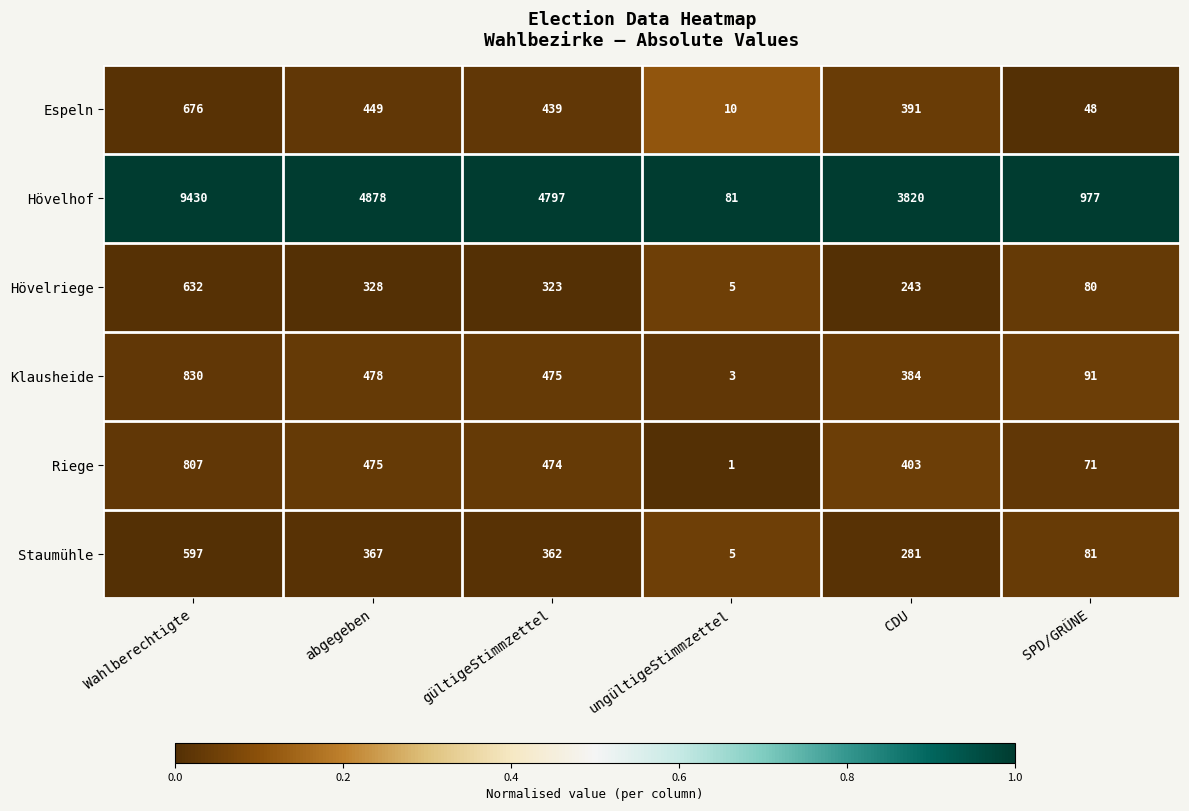

Which category has the highest value across all series?

Wahlberechtigte